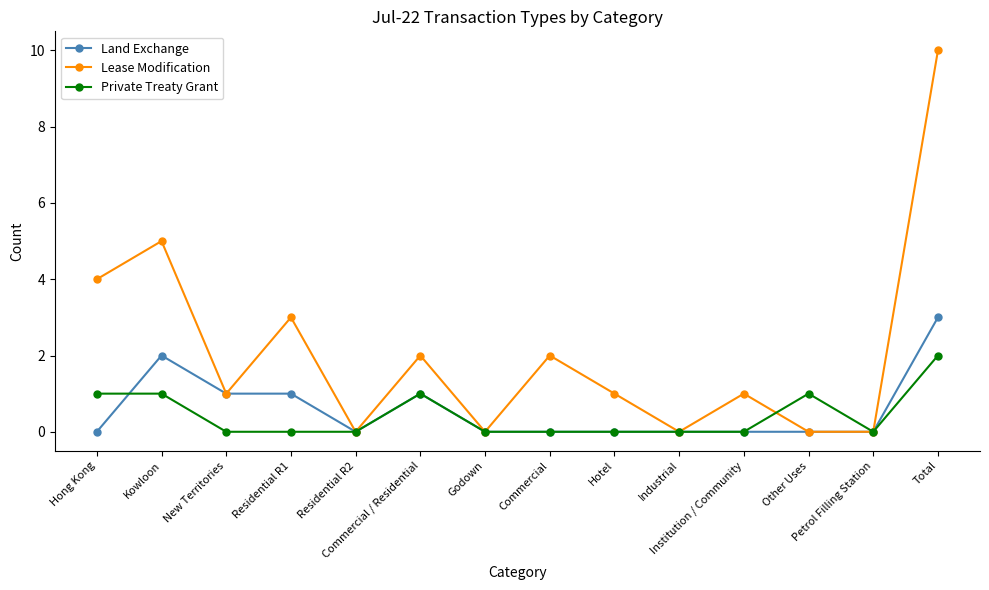

Rank the series by their maximum value, from highest to lowest.

Lease Modification, Land Exchange, Private Treaty Grant